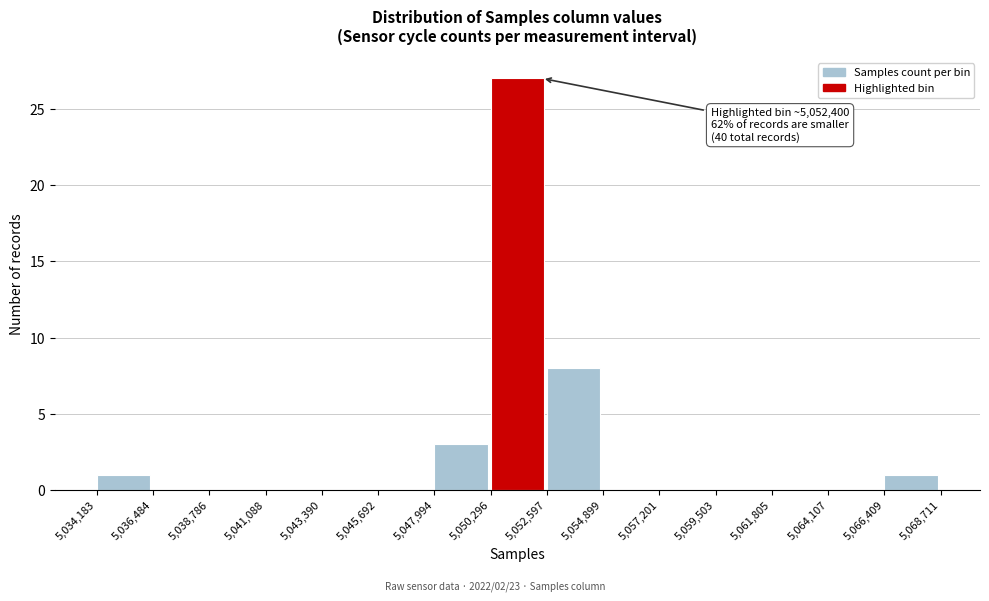

Which range on the x-axis has the tallest bar?

5,050,296 to 5,052,597